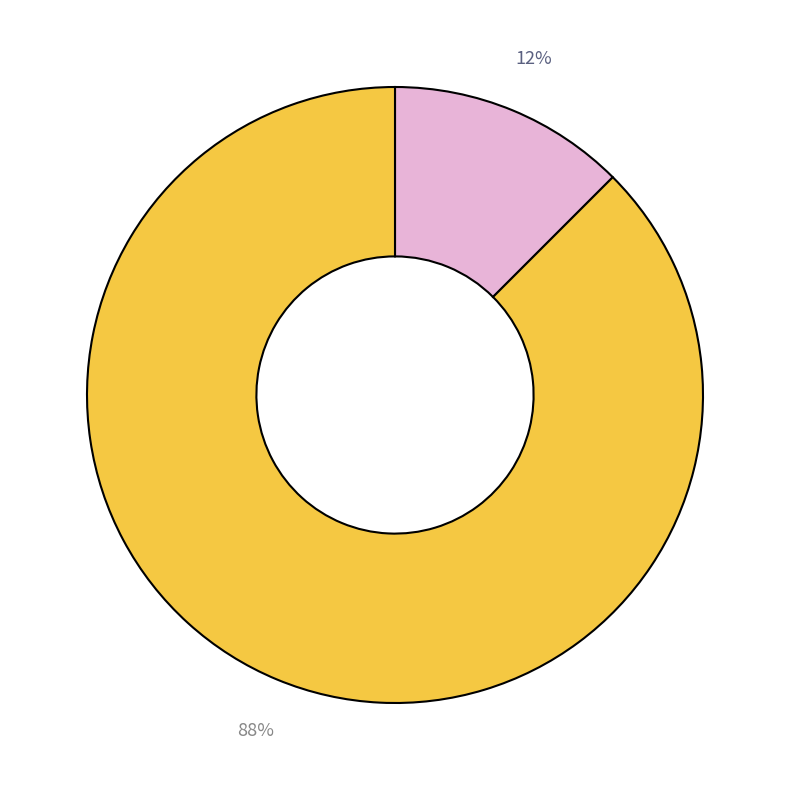

Does any single category account for the majority?

Yes